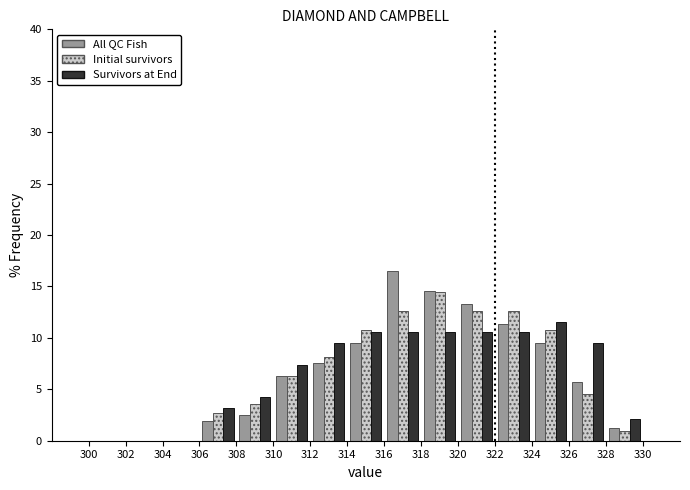

In the All QC Fish series, which range on the x-axis has the tallest bar?

316 to 318